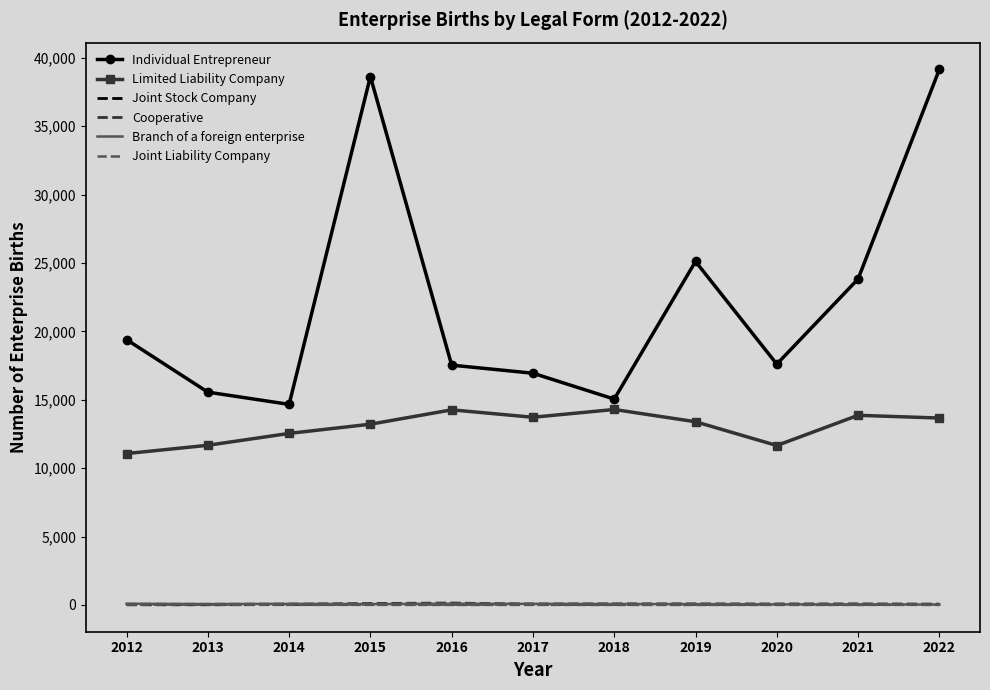

True or false: Joint Liability Company and Individual Entrepreneur cross at least once.

False